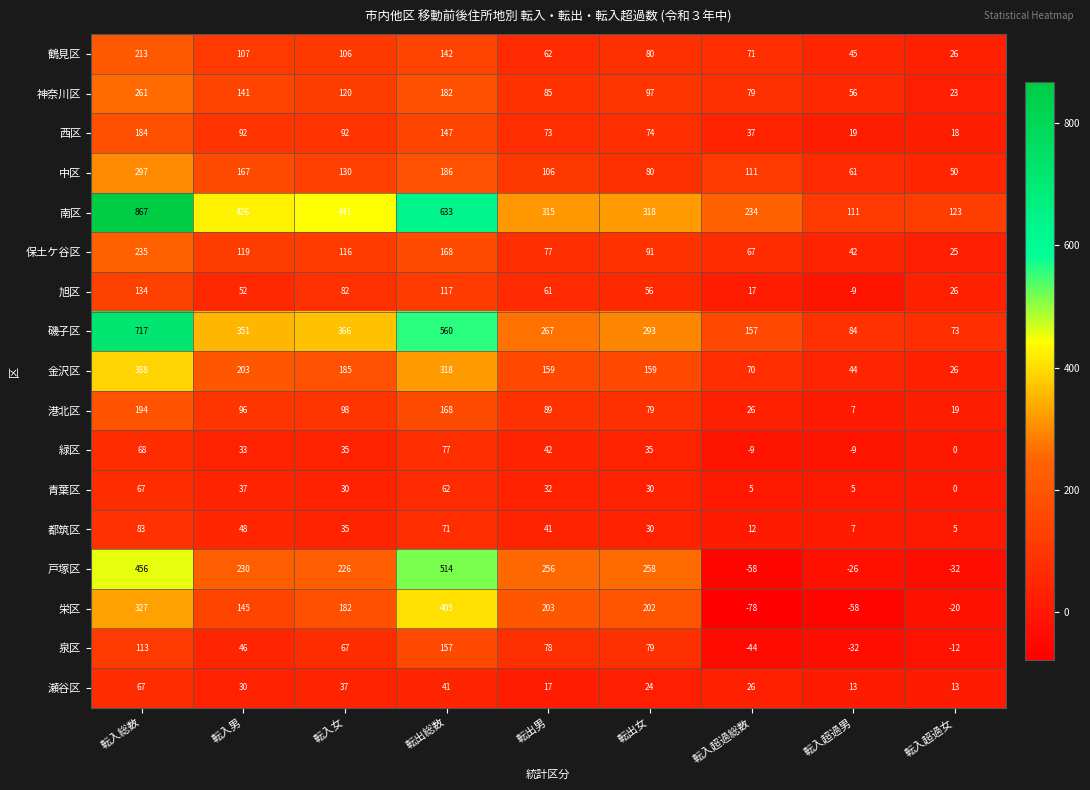

What is the lowest value of the 南区 series?

111